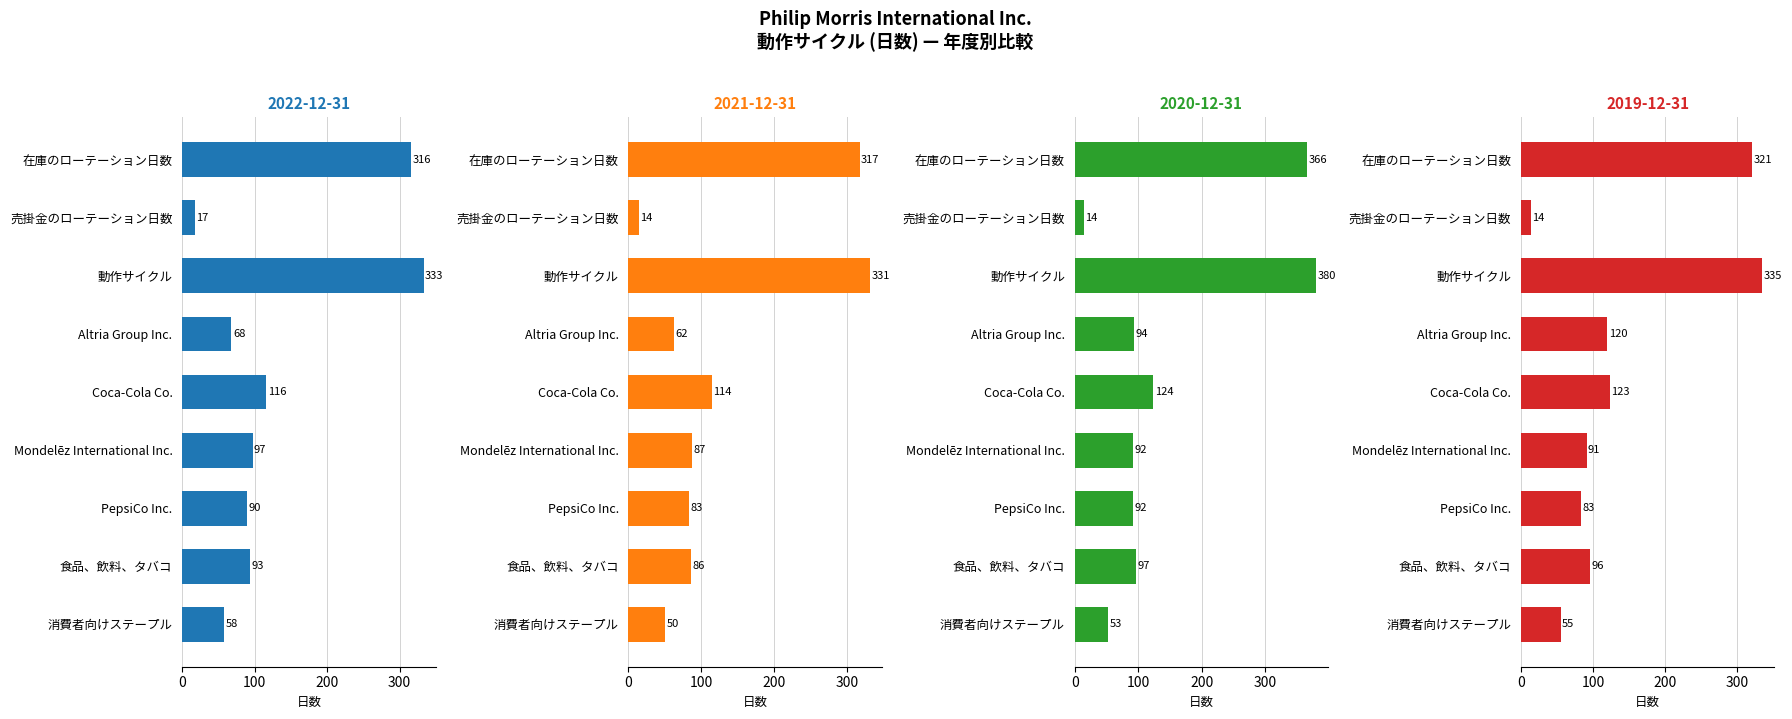

Which has a higher value, 売掛金のローテーション日数 or 動作サイクル?

動作サイクル